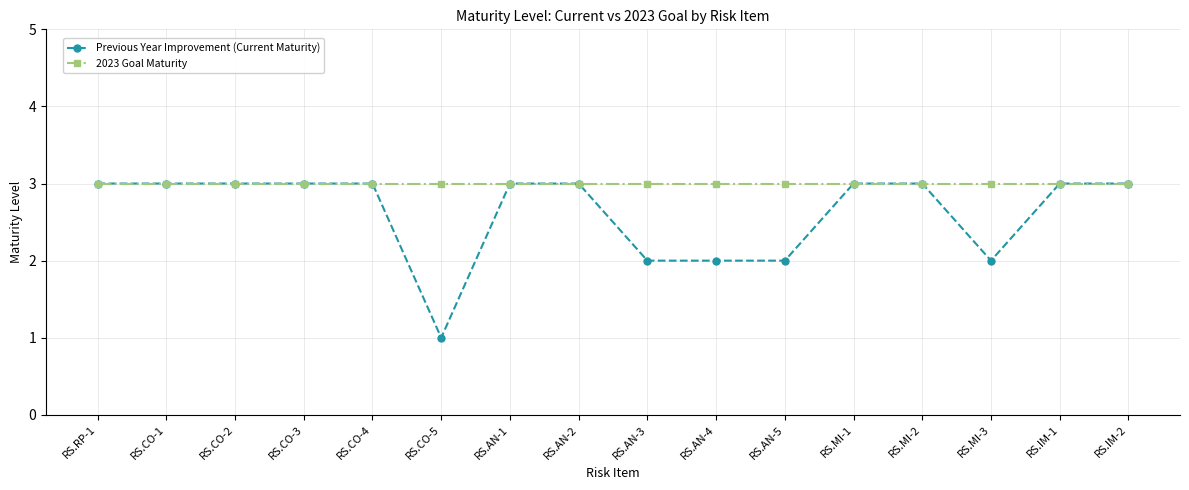

How many categories are shown in the chart?

16